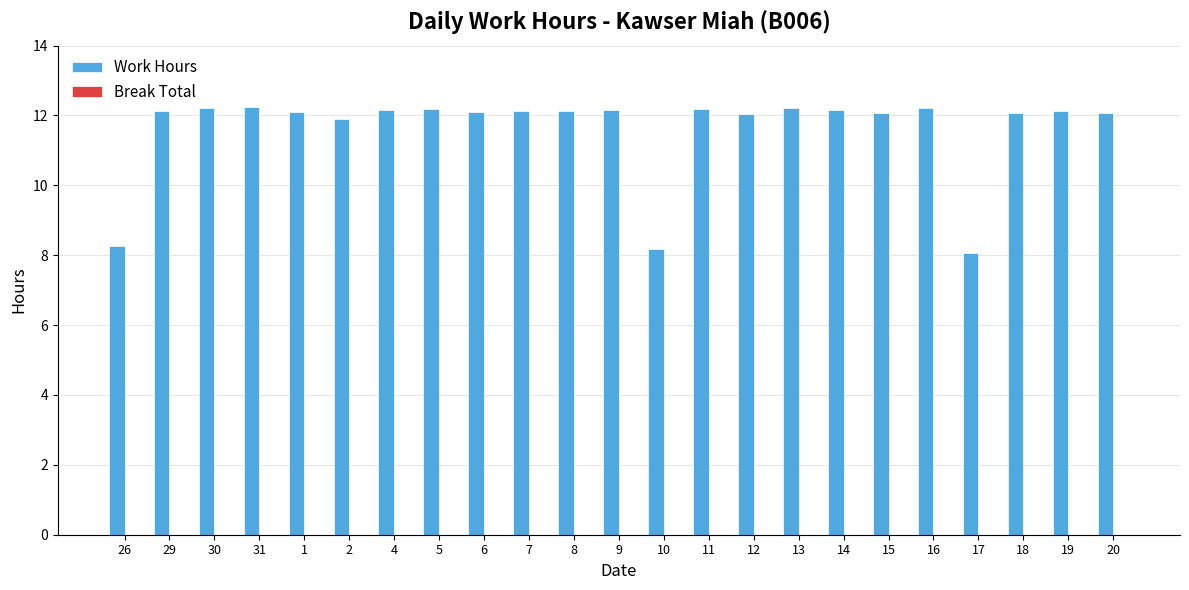

True or false: the data shows 12.2 at 5.

True